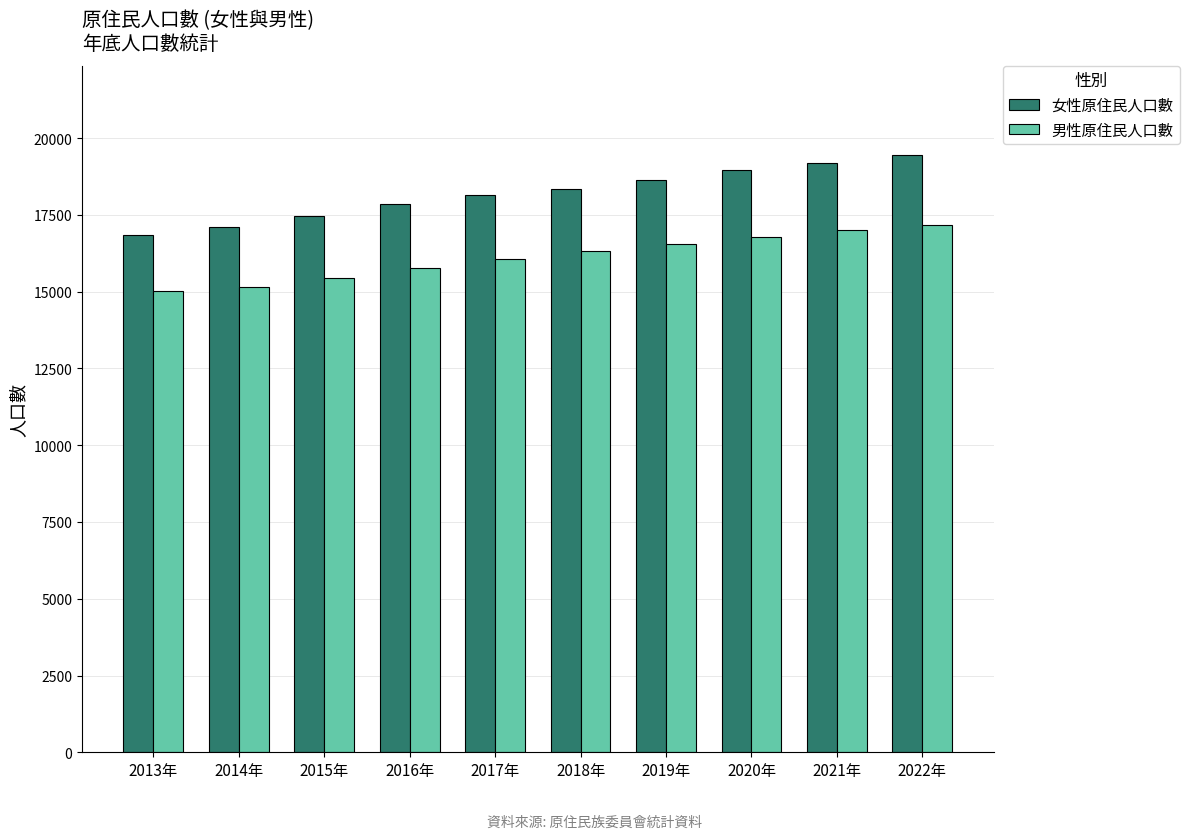

What is the difference between the highest and lowest values at 2019年?

2100